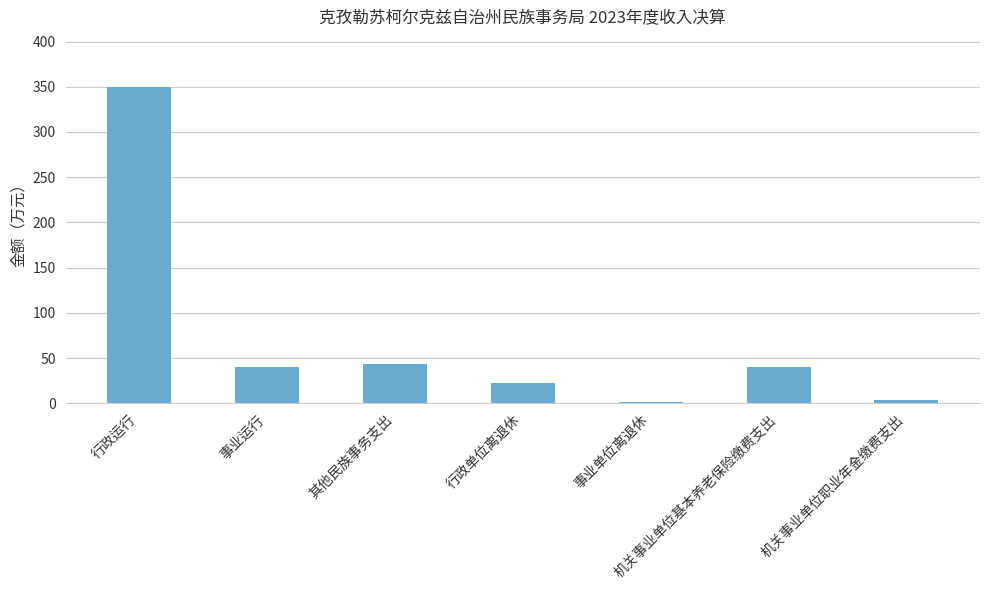

What is the change in value from 事业运行 to 机关事业单位职业年金缴费支出?

-36.5